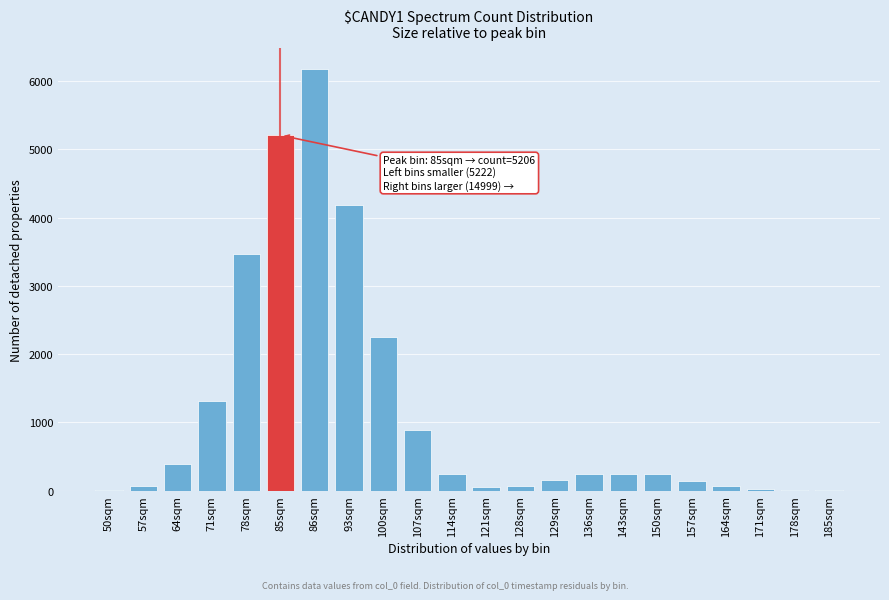

At which category does the chart reach its peak across all series?

86sqm